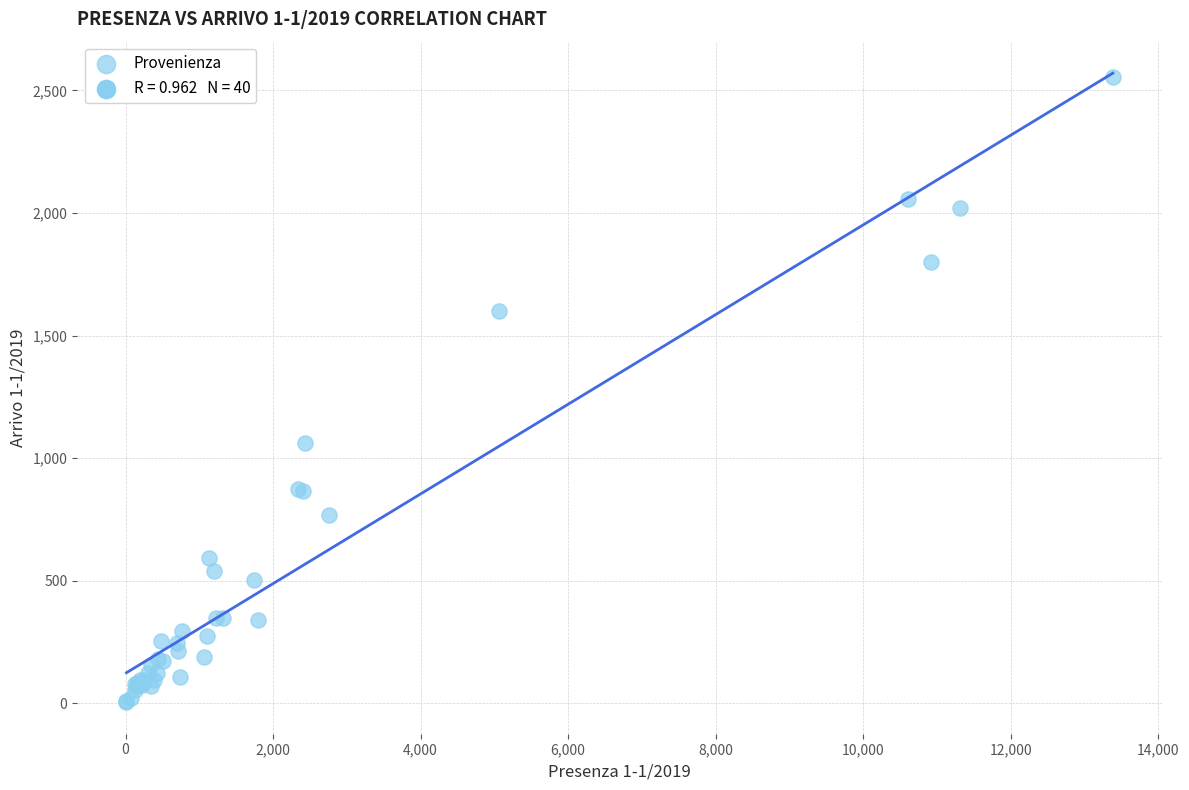

What Y value in the scatter plot is closest to 1280?

1062